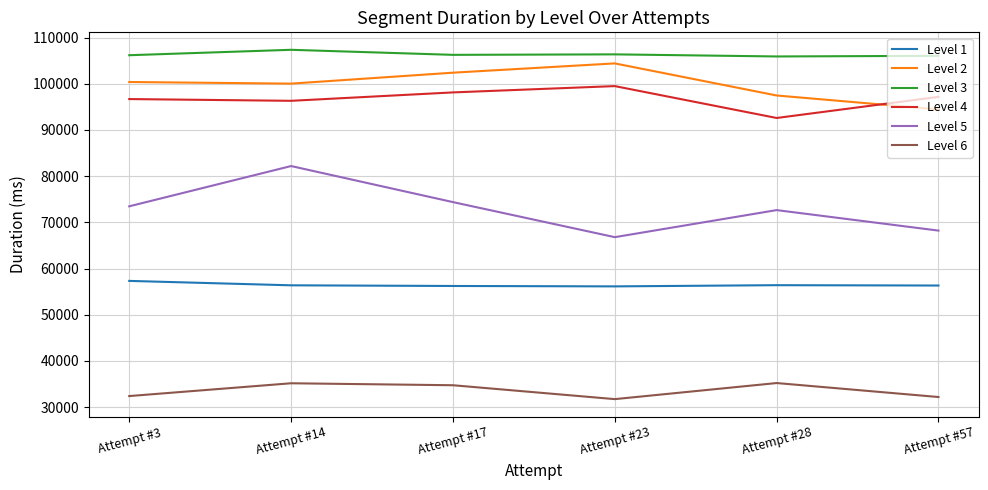

The Level 3 series shows 106366 at Attempt #23. True or false?

True